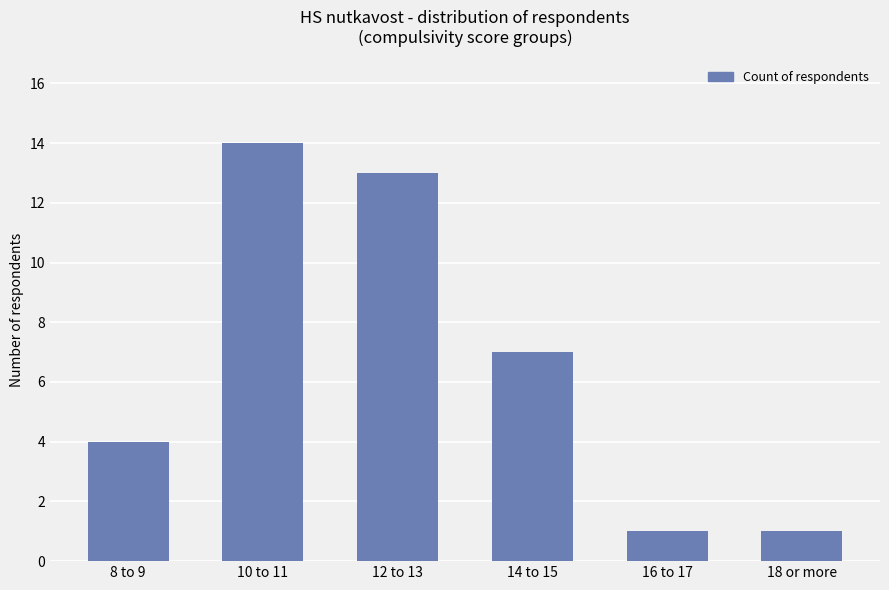

What is the change in value from 10 to 11 to 14 to 15?

-7